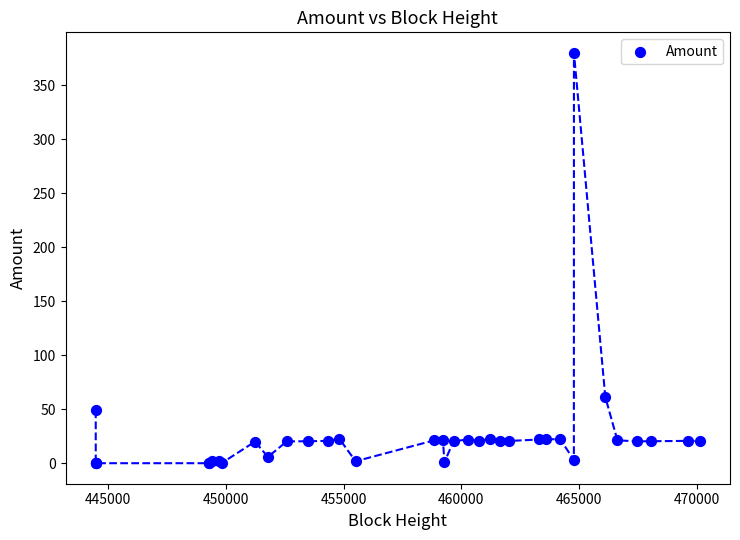

What Y value in the scatter plot is closest to 190?

61.3